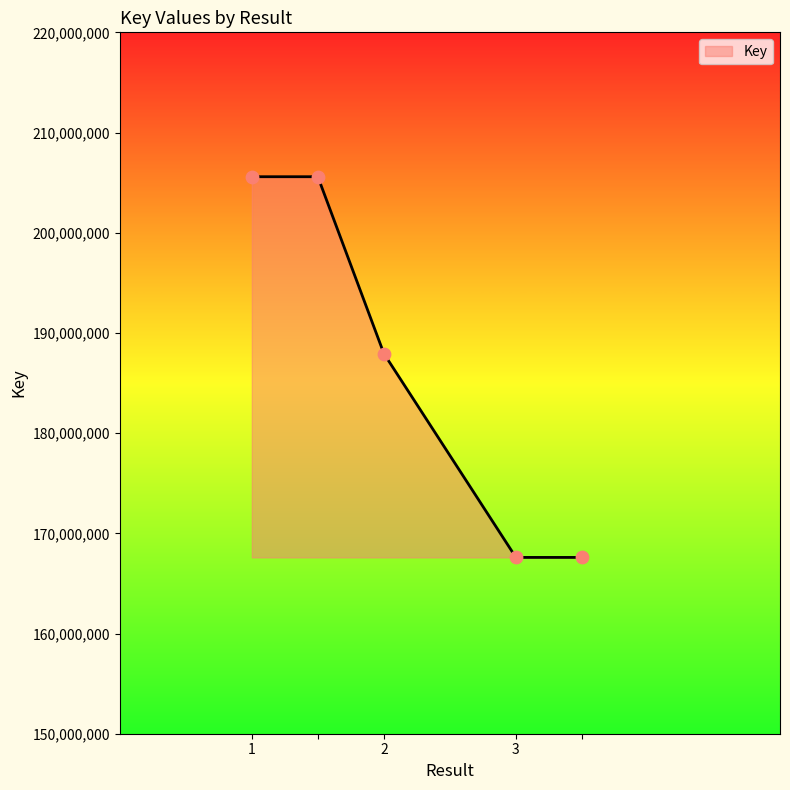

What is the difference between the maximum and minimum values?

37994025